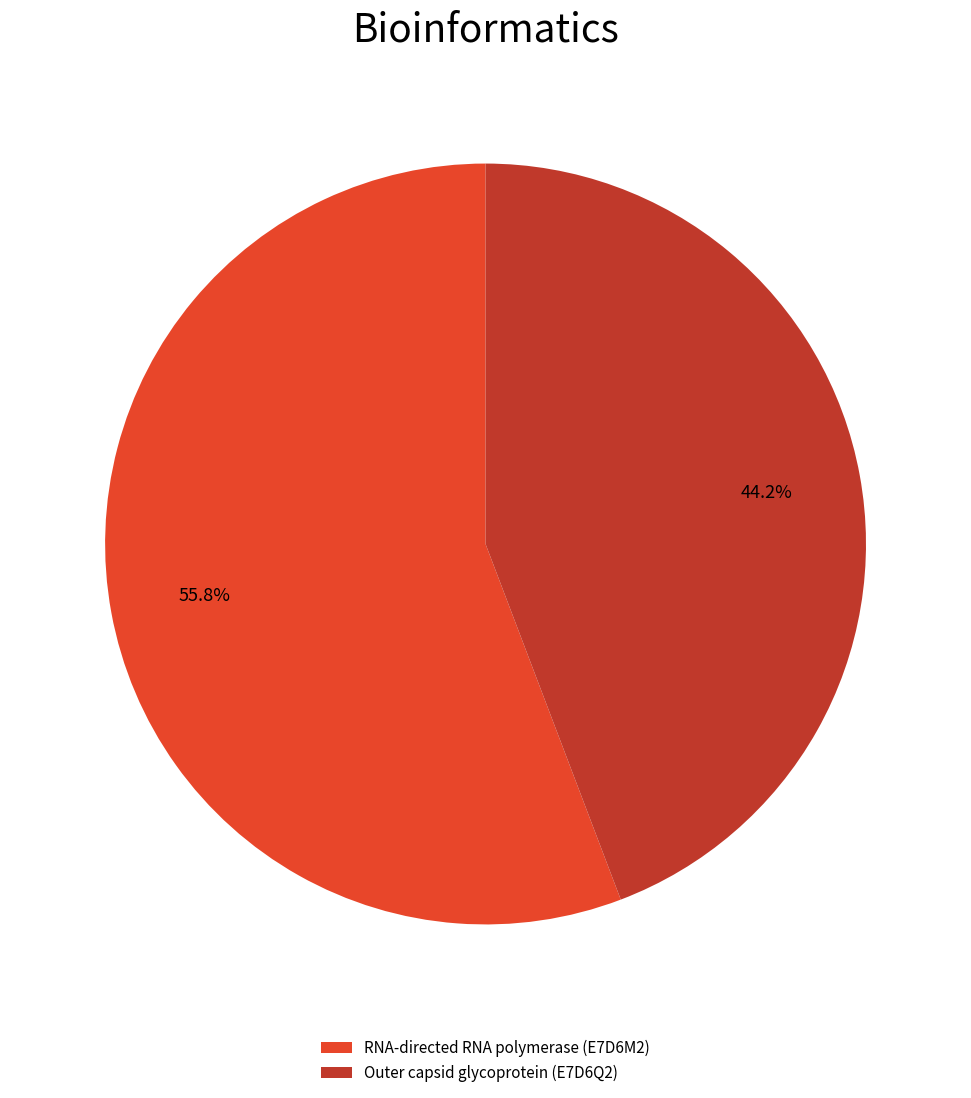

Approximately how many times larger is the value at Outer capsid glycoprotein (E7D6Q2) compared to RNA-directed RNA polymerase (E7D6M2)?

0.8